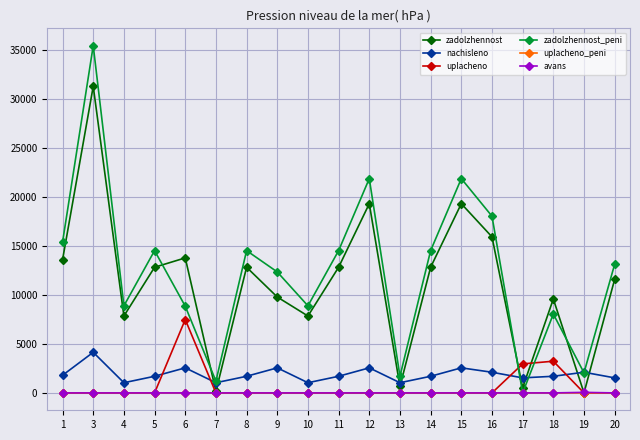

True or false: zadolzhennost_peni has a value of 12361.6 at 9.

True